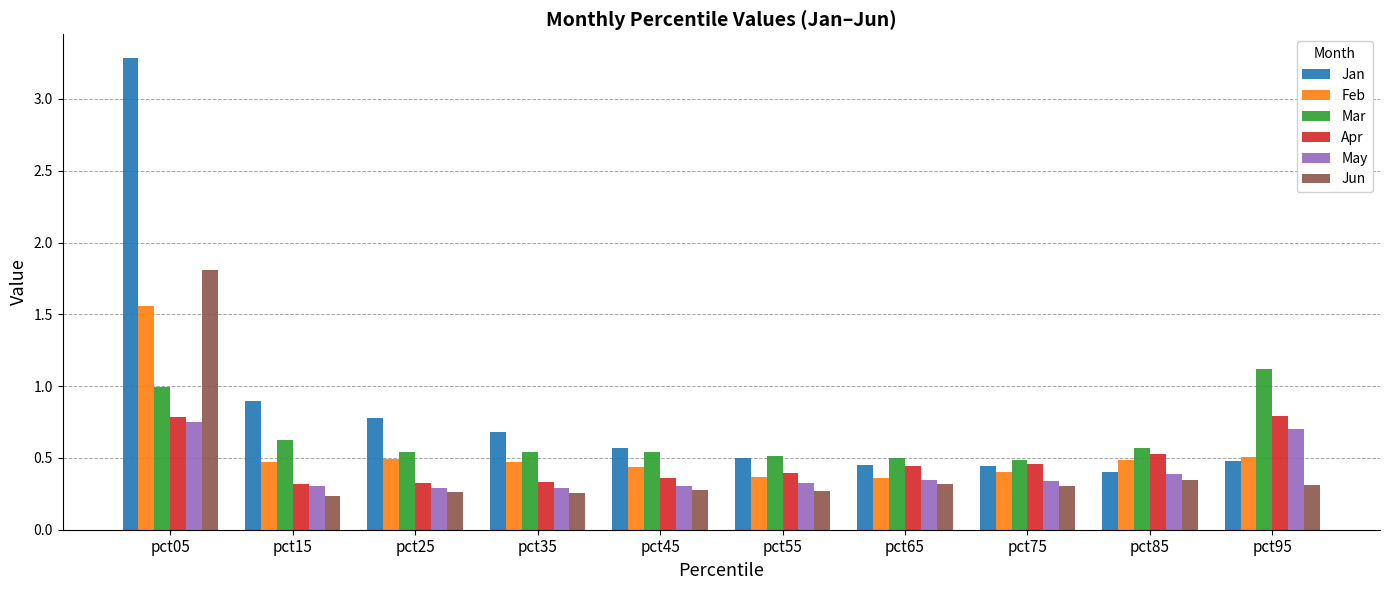

What is the maximum value shown in the chart?

3.3